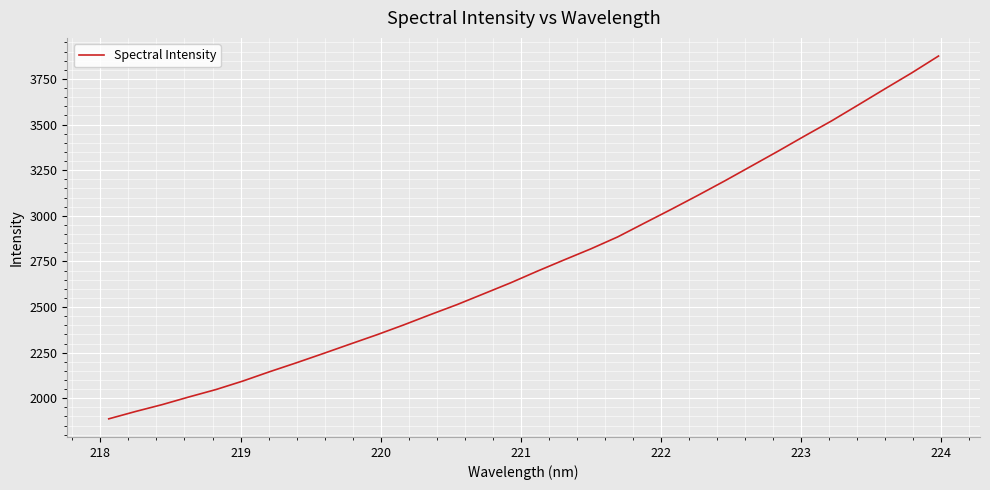

What is the difference between the second highest and minimum values?

1896.5